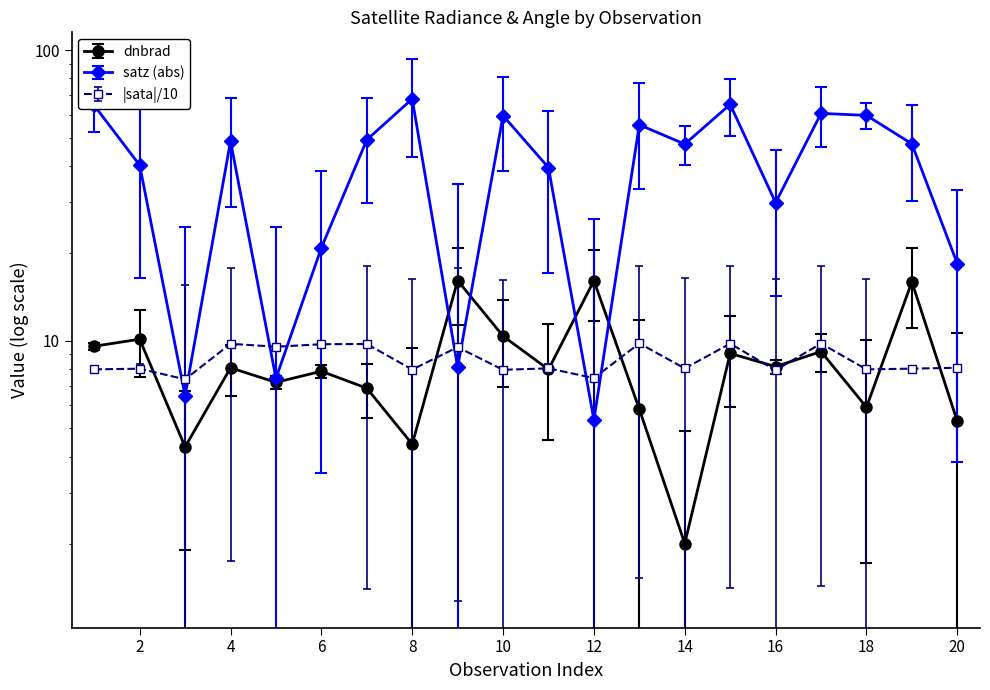

Is the value of dnbrad at 10 greater than the value of satz at 10?

No